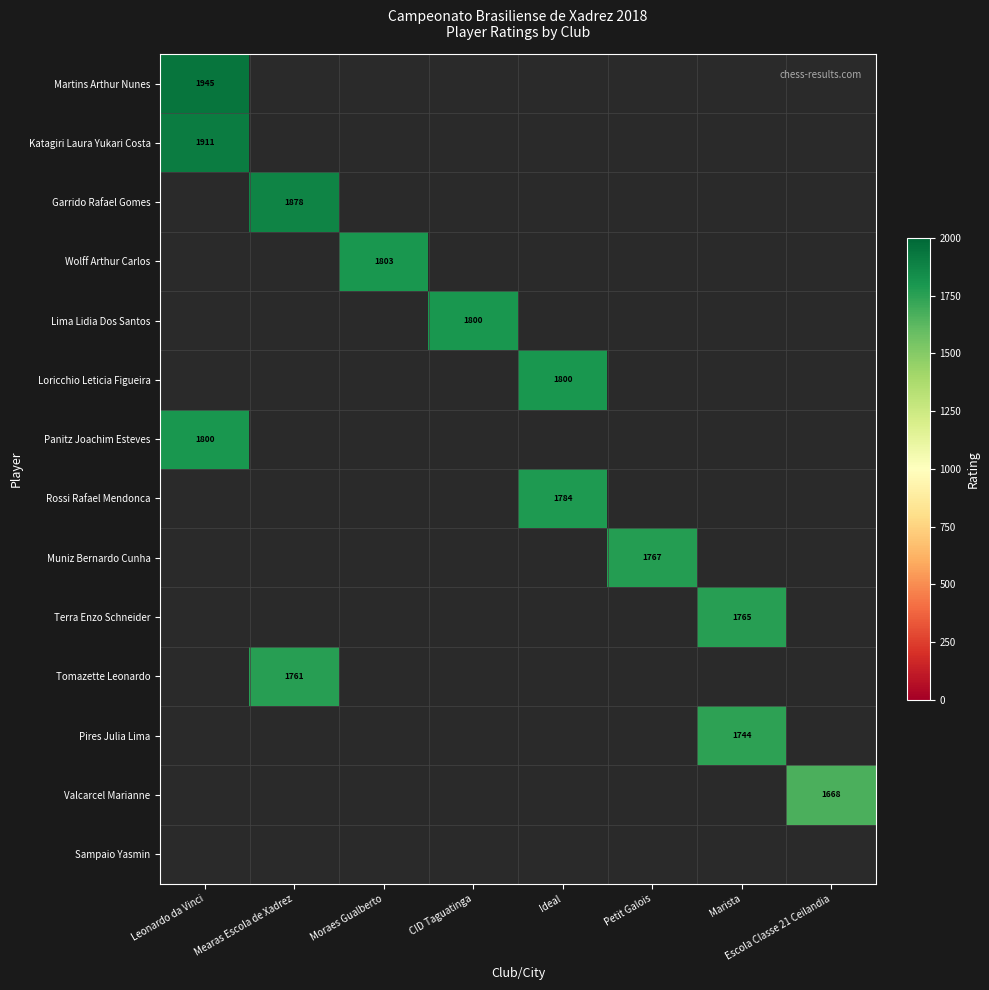

At which category is the sum across all series the highest?

Leonardo da Vinci